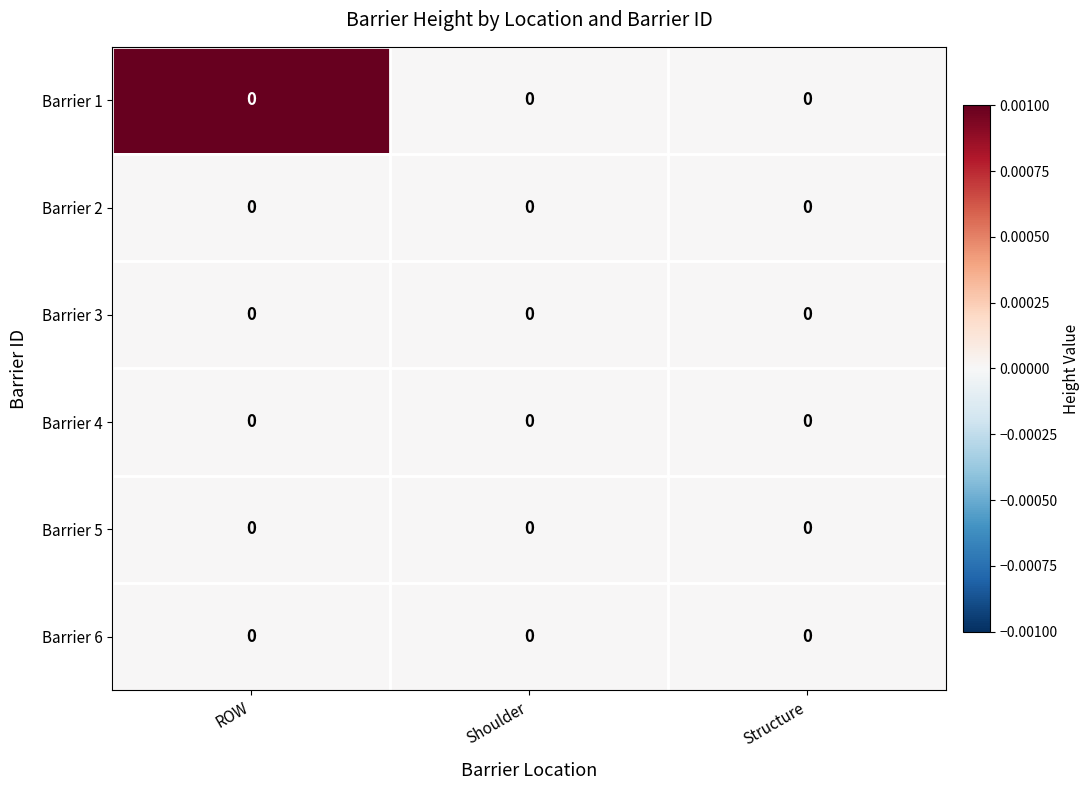

Which series has the largest range (max minus min)?

row_0